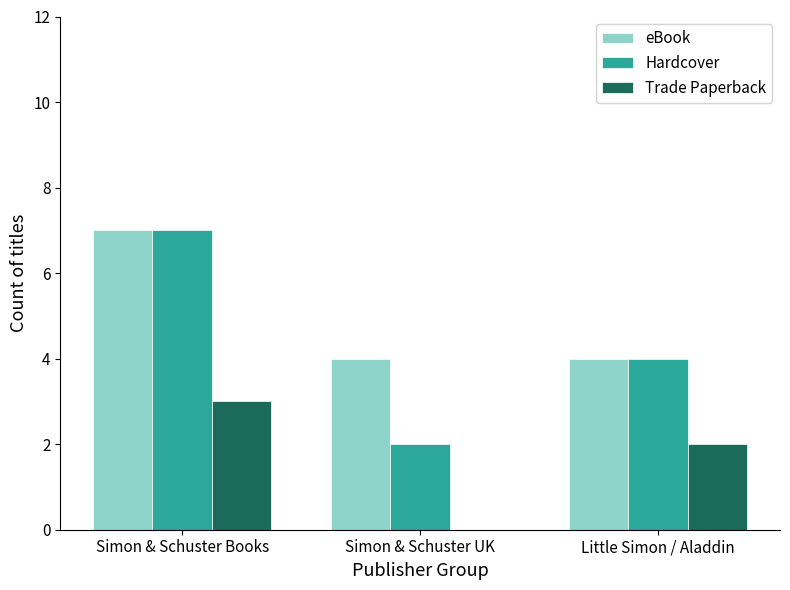

What is the difference between the Hardcover values at Little Simon / Aladdin and Simon & Schuster UK?

2